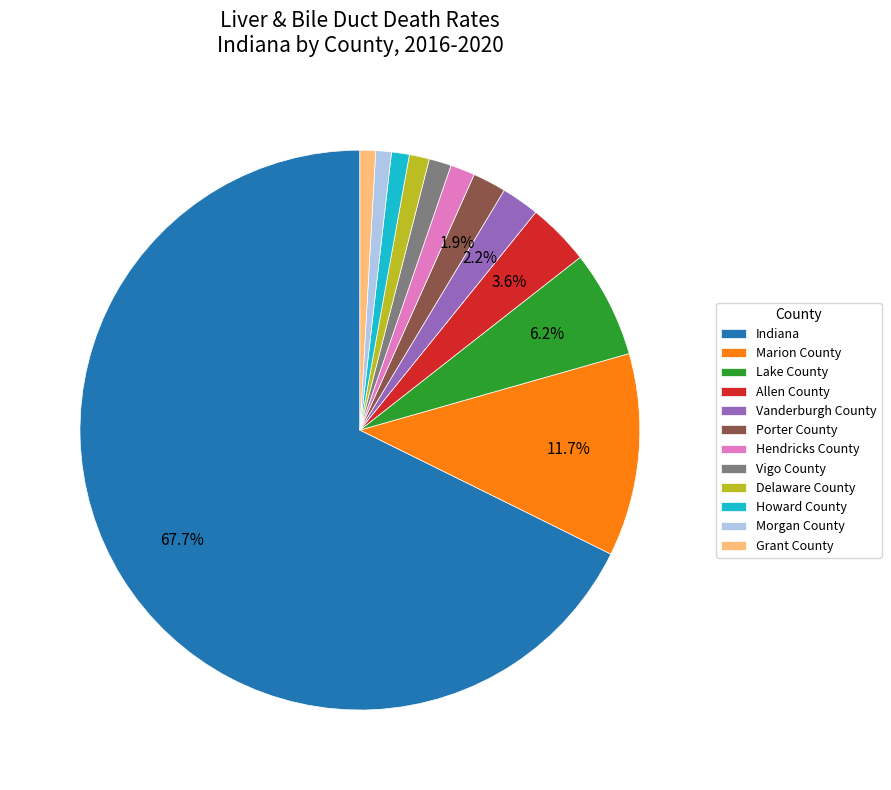

To the nearest percent, what is the difference between the Allen County and Lake County slice percentages?

3%